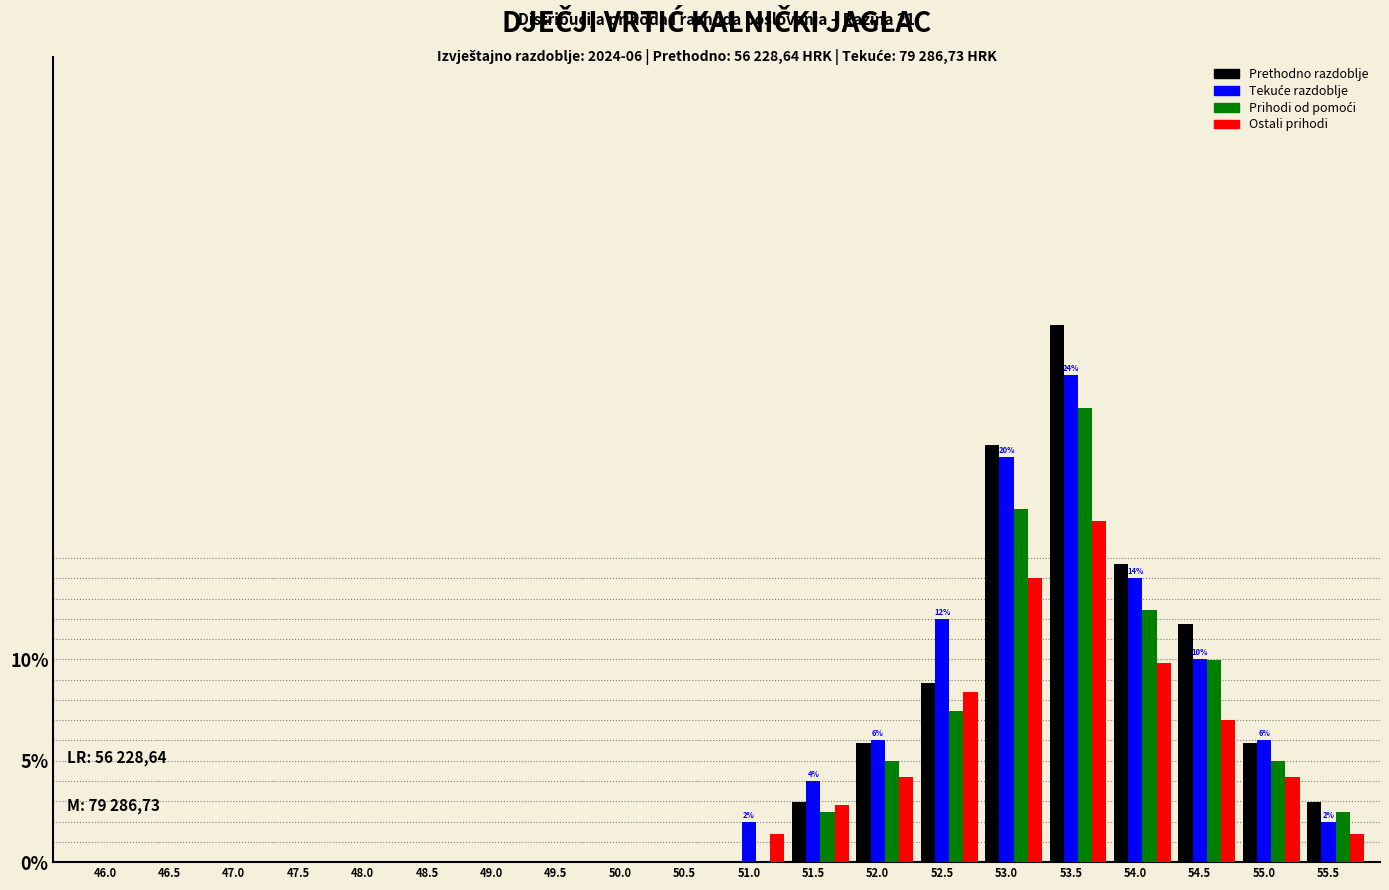

What is the greatest value displayed?

26.5